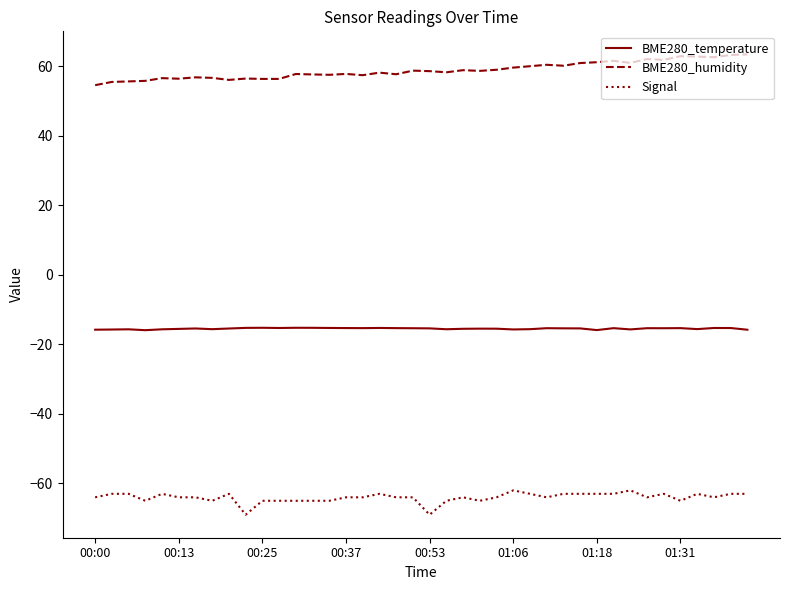

What is the minimum value for BME280_temperature?

-15.9